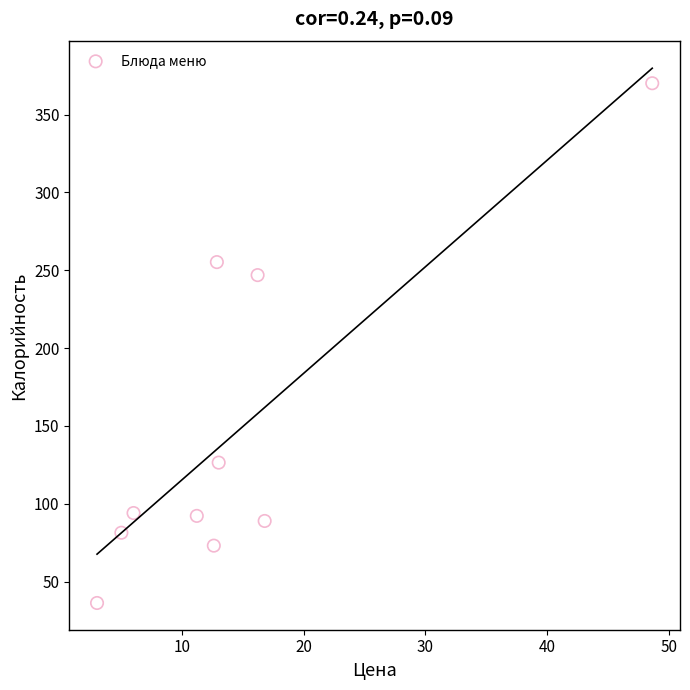

What Y value in the scatter plot is closest to 203?

246.9